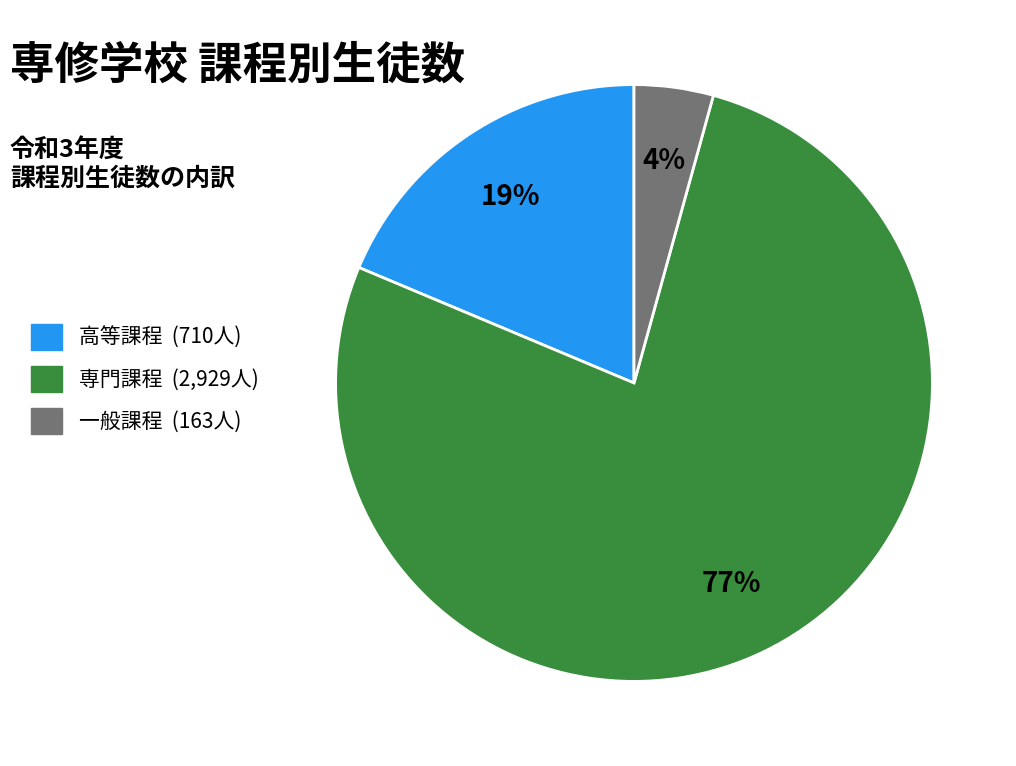

Count the number of slices in the pie.

3